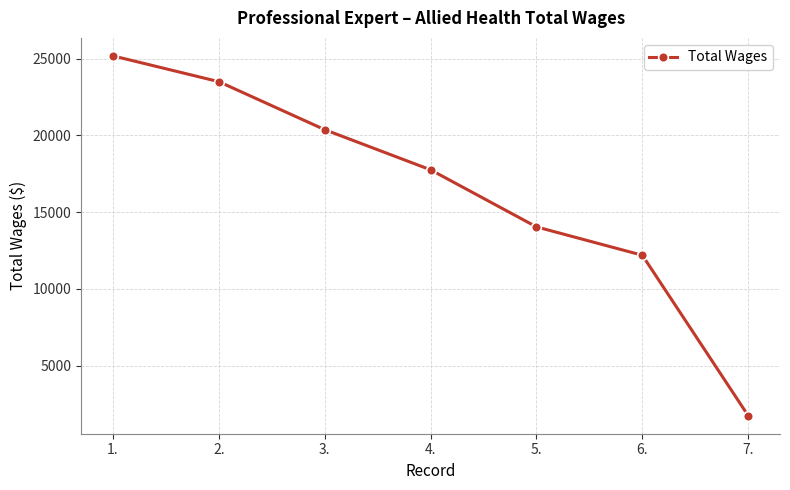

What value does the data have at 2.?

23508